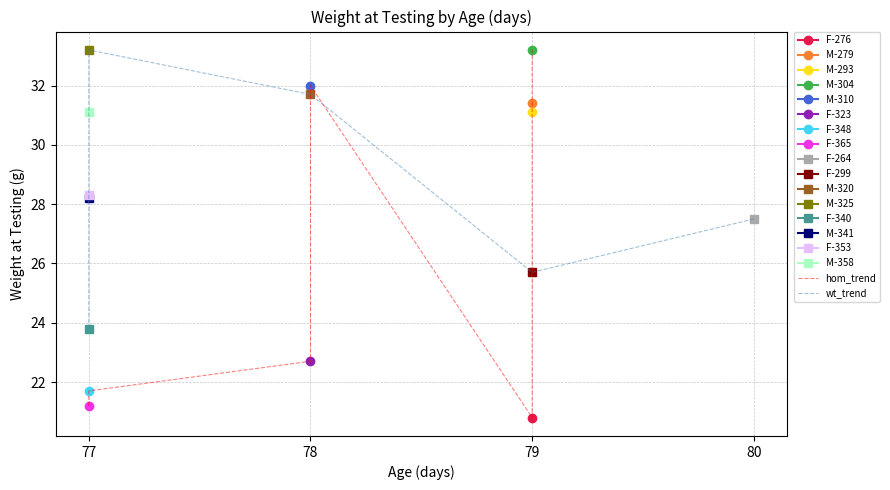

Is the value of hom_trend at 77 greater than the value of wt_trend at 5?

No